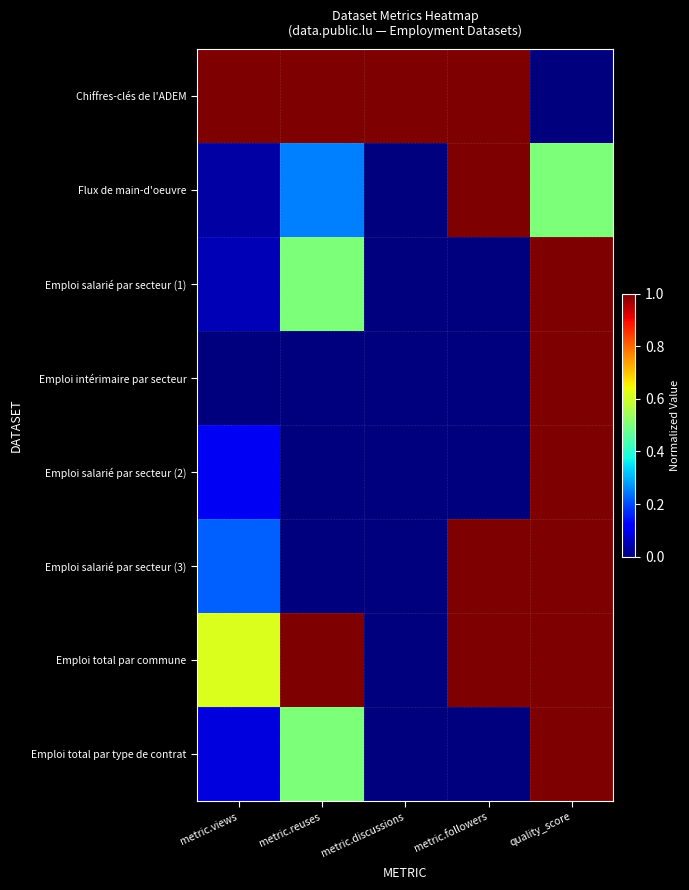

At how many categories does at least one series exceed 0?

5